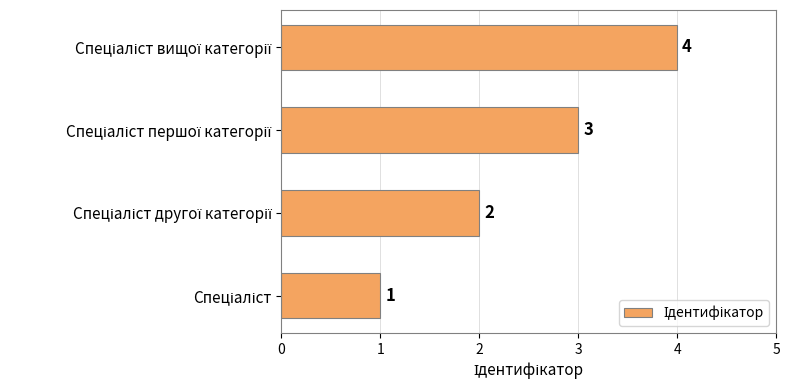

What is the greatest value displayed?

4